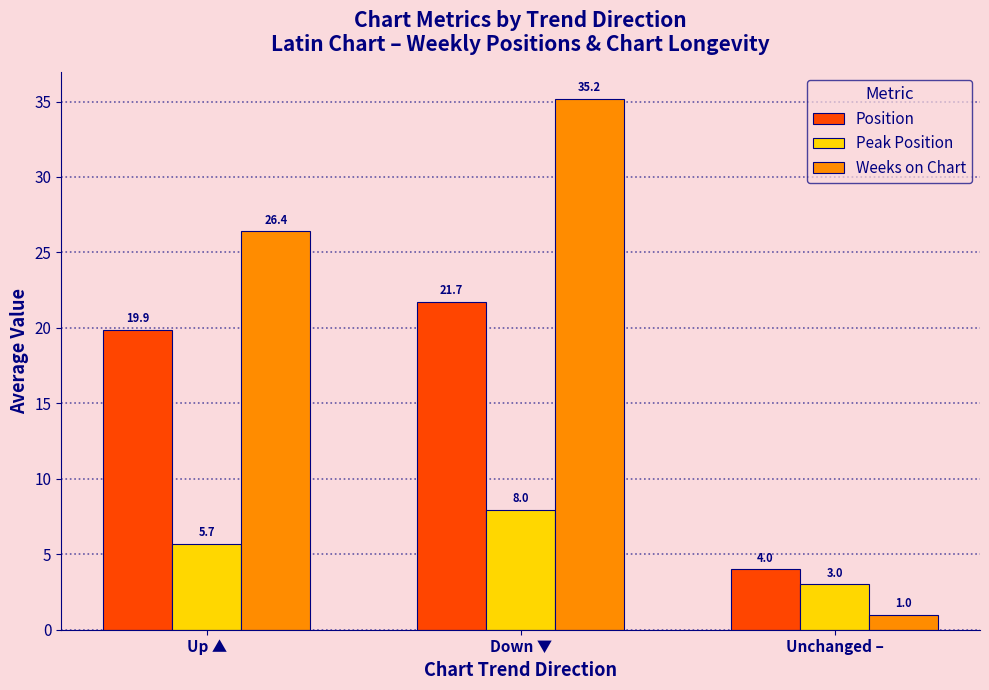

What is the value of the Peak Position bar at the 1st from the left?

5.7